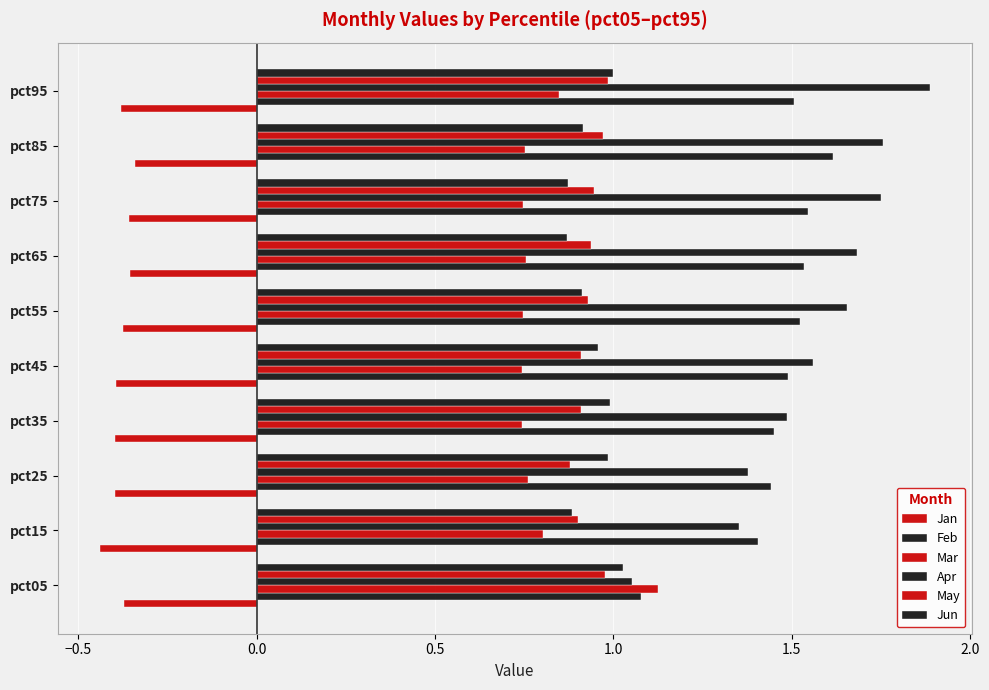

How many distinct data groups are displayed?

6